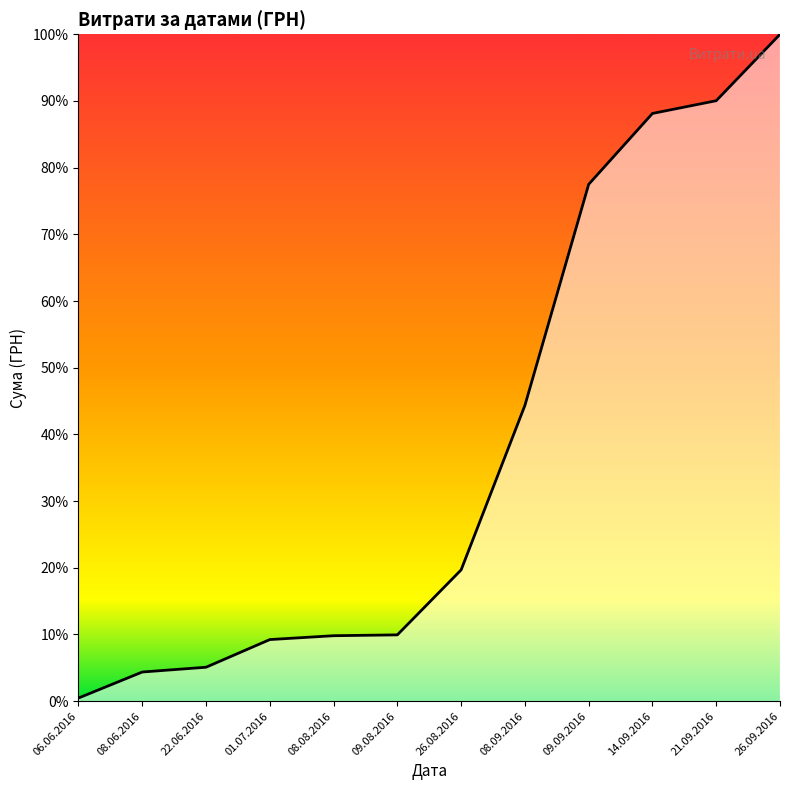

Does the chart have visible grid lines?

No